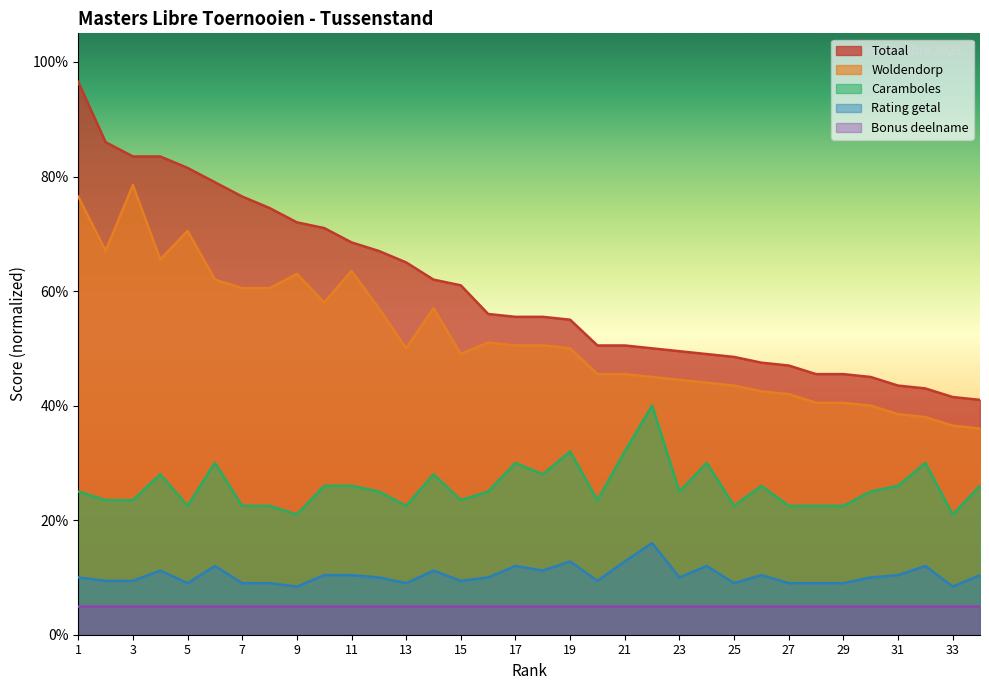

Rank the series by their maximum value, from lowest to highest.

Bonus deelname, Rating getal, Caramboles, Woldendorp, Totaal